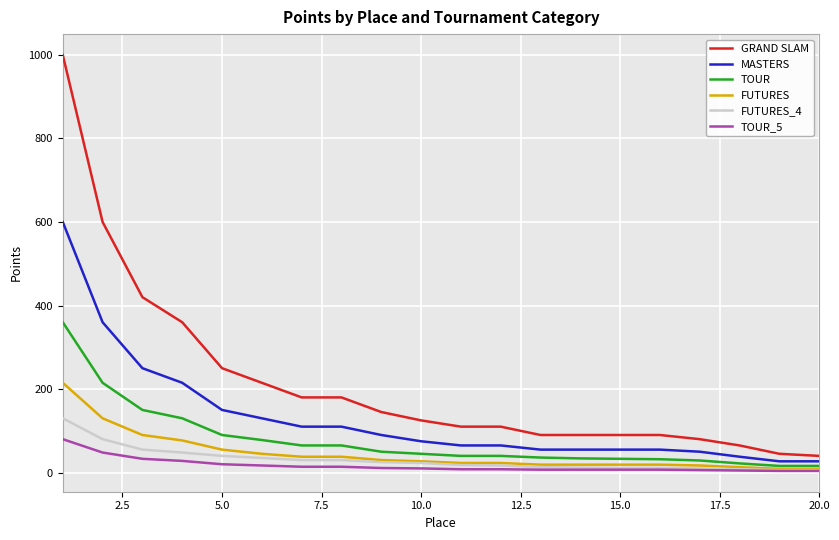

Which series has the largest total across all categories?

GRAND SLAM